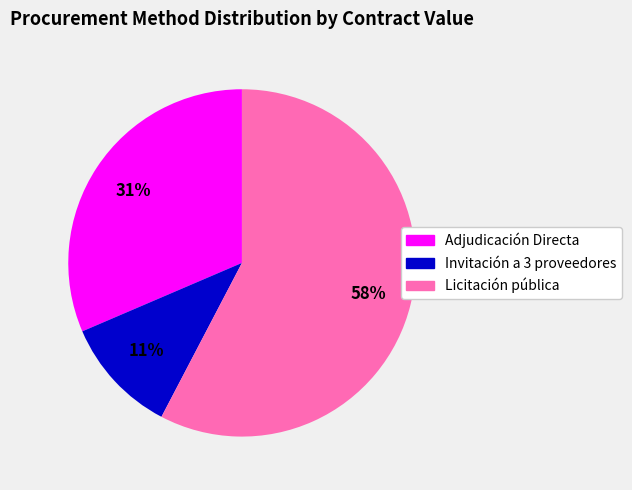

To the nearest percent, what is the average slice percentage?

33%